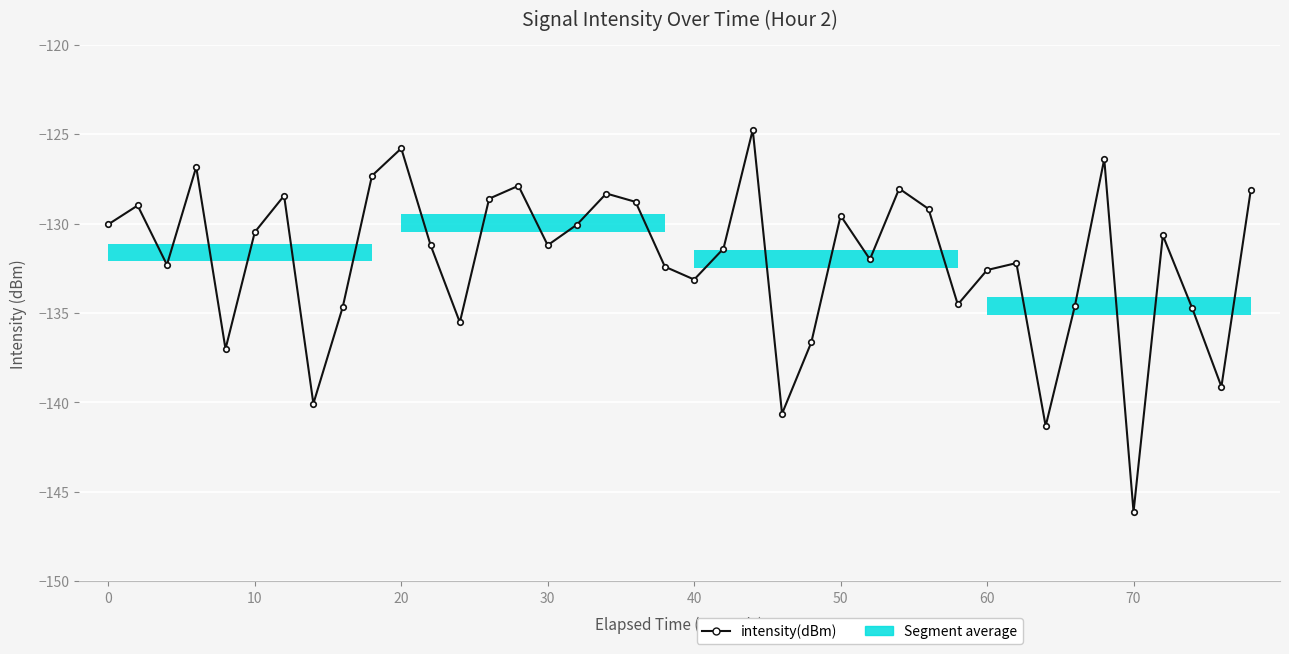

True or false: the data has more than 1 interior local peaks.

True